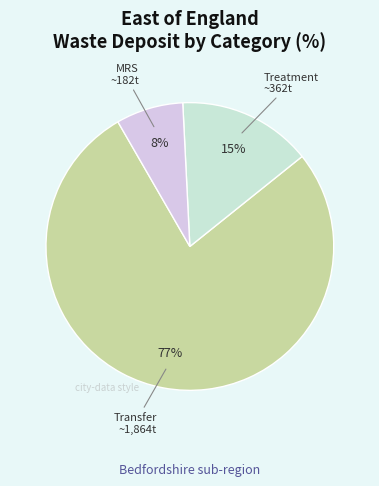

How many segments does this pie chart have?

3